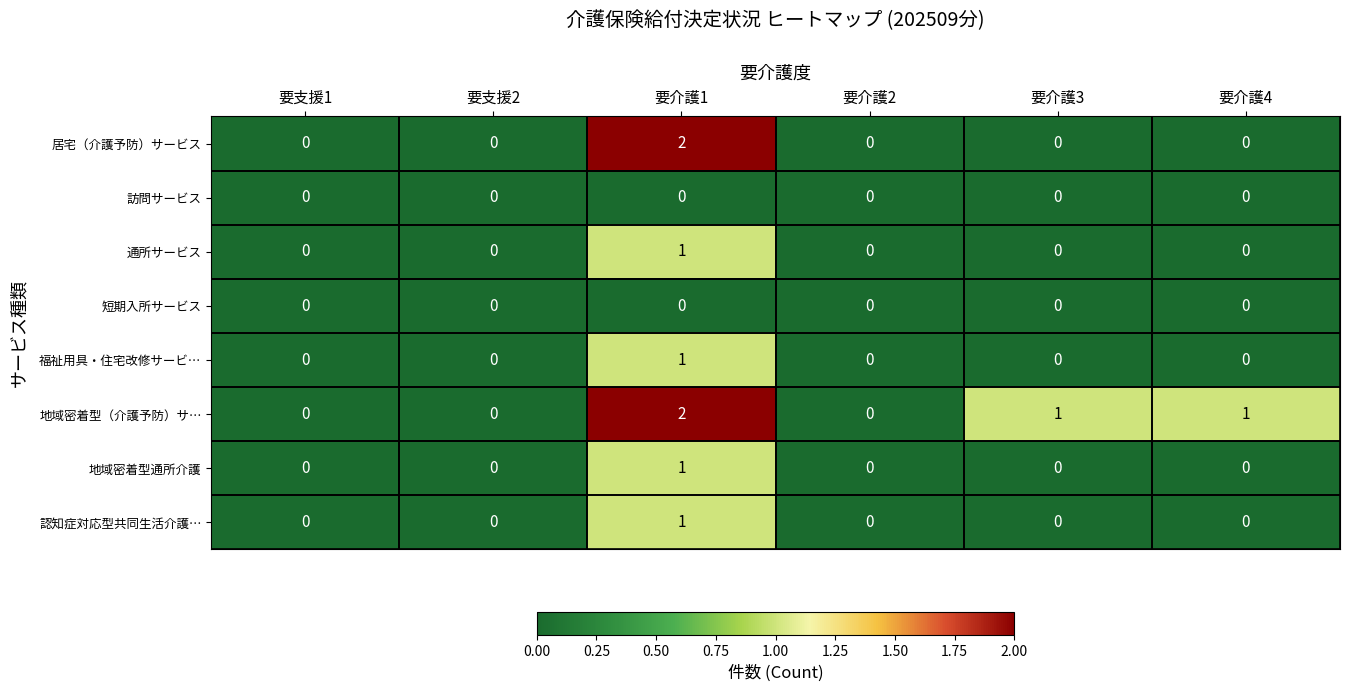

True or false: 地域密着型（介護予防）サ… has a value of 0 at 要介護4.

False